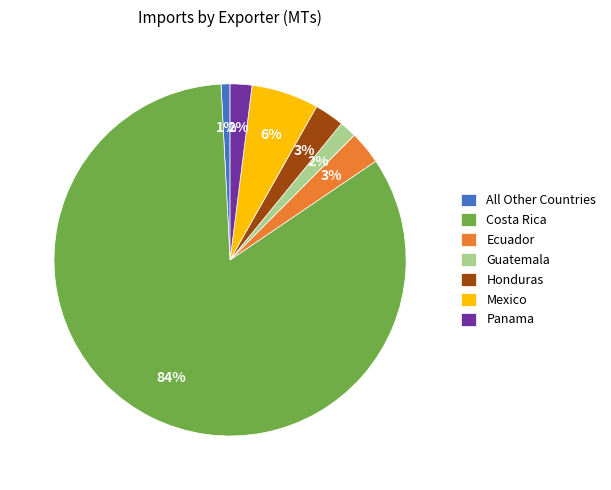

True or false: All Other Countries accounts for 9% of the total.

False